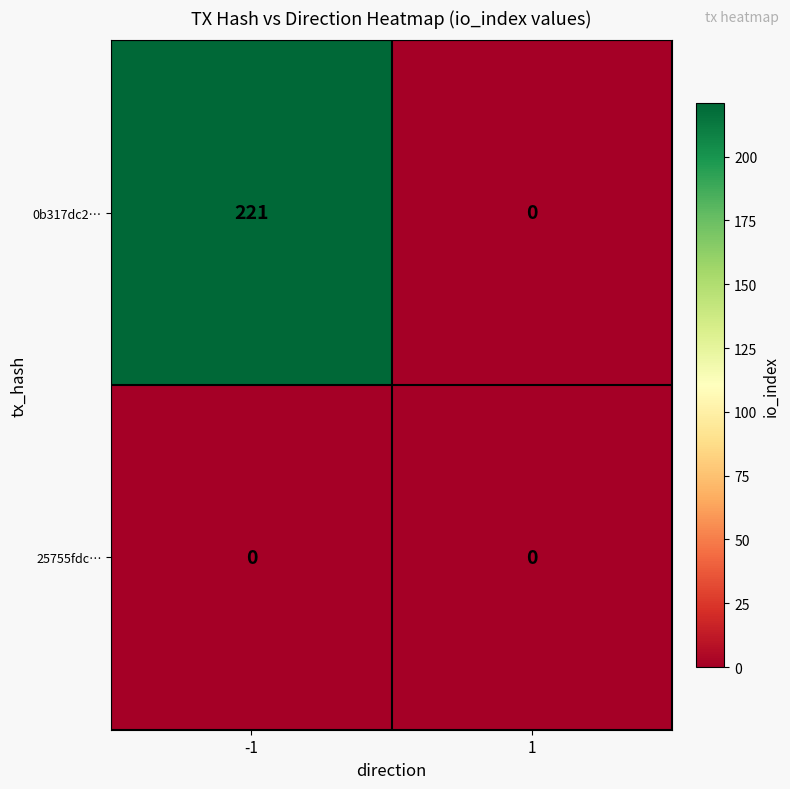

How many series are shown in this chart?

2